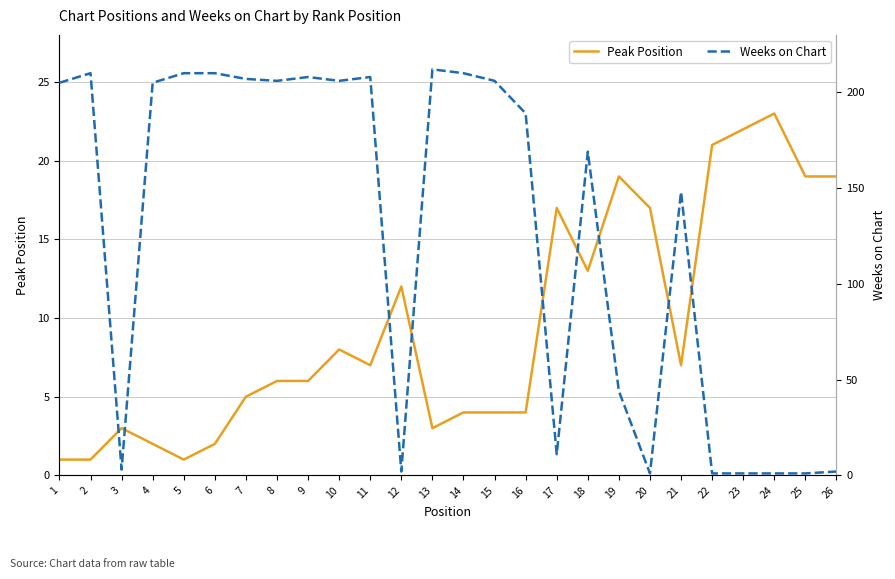

Where does the Peak Position series first go above 7?

10